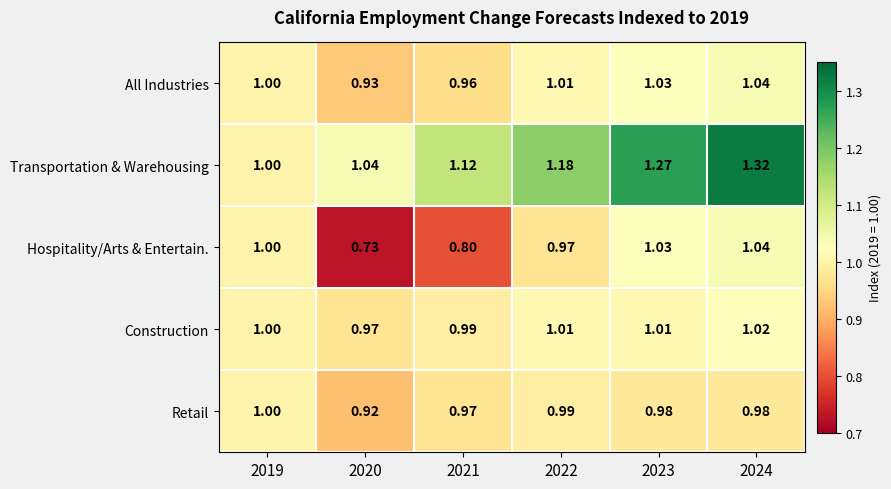

Between 2020 and 2022, which series saw the biggest shift?

Hospitality/Arts & Entertain.